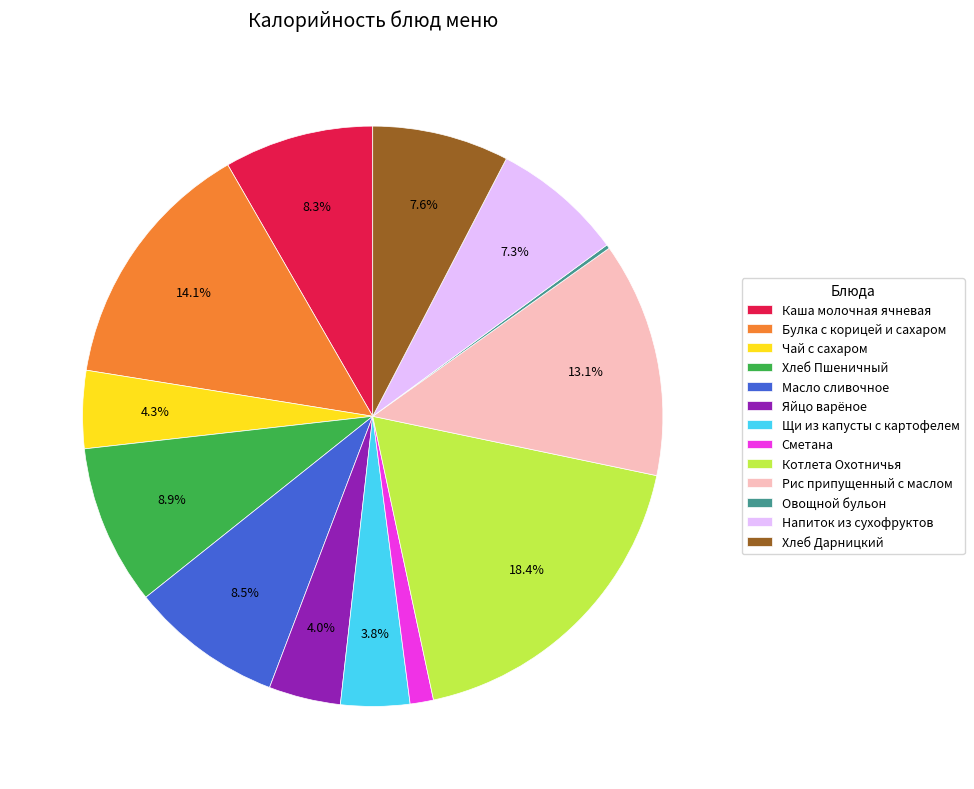

What is the largest slice in the pie chart?

Котлета Охотничья